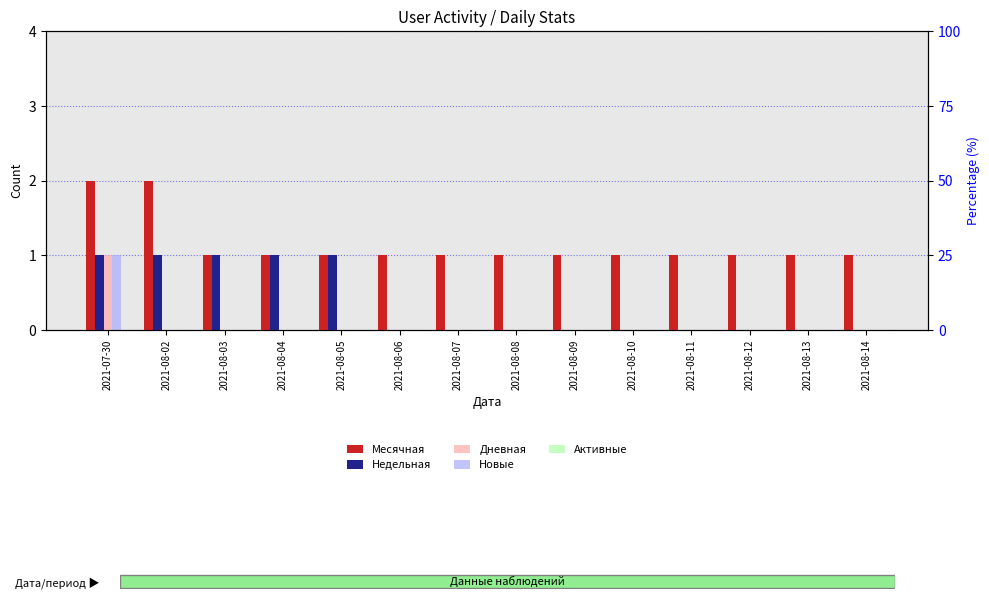

Which series has the largest total across all categories?

Месячная